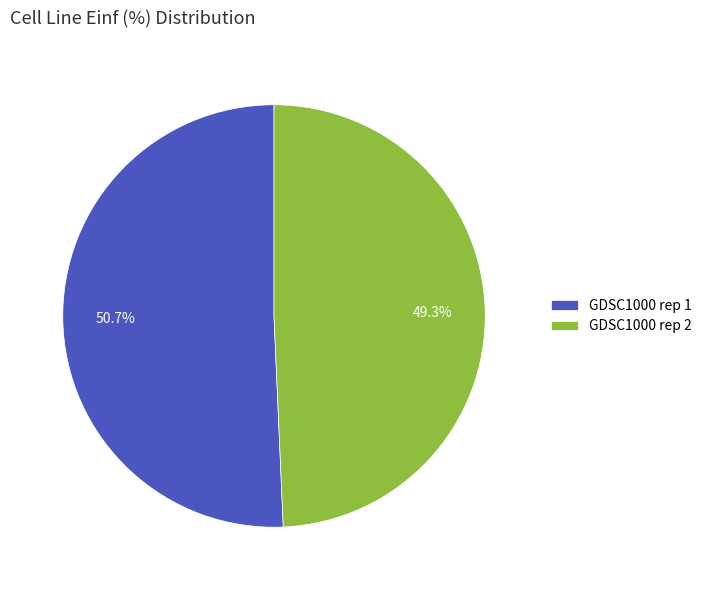

True or false: GDSC1000 rep 2 accounts for 86% of the total.

False